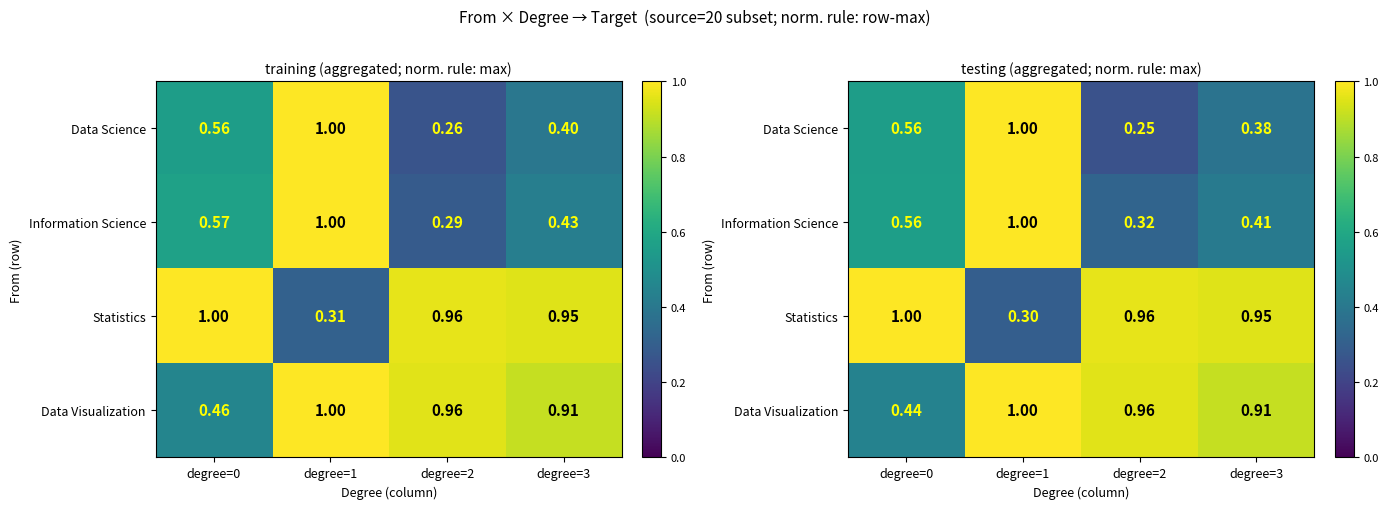

List the series in order of their peak value, lowest first.

Data Science, Information Science, Statistics, Data Visualization